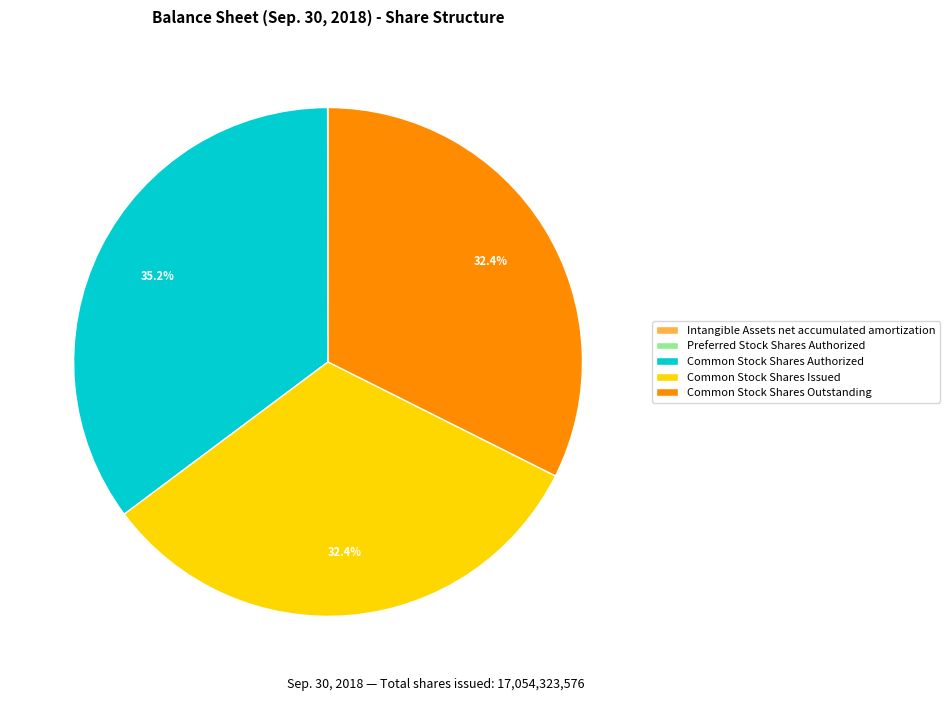

To the nearest percent, what portion does Common Stock Shares Authorized represent?

35%